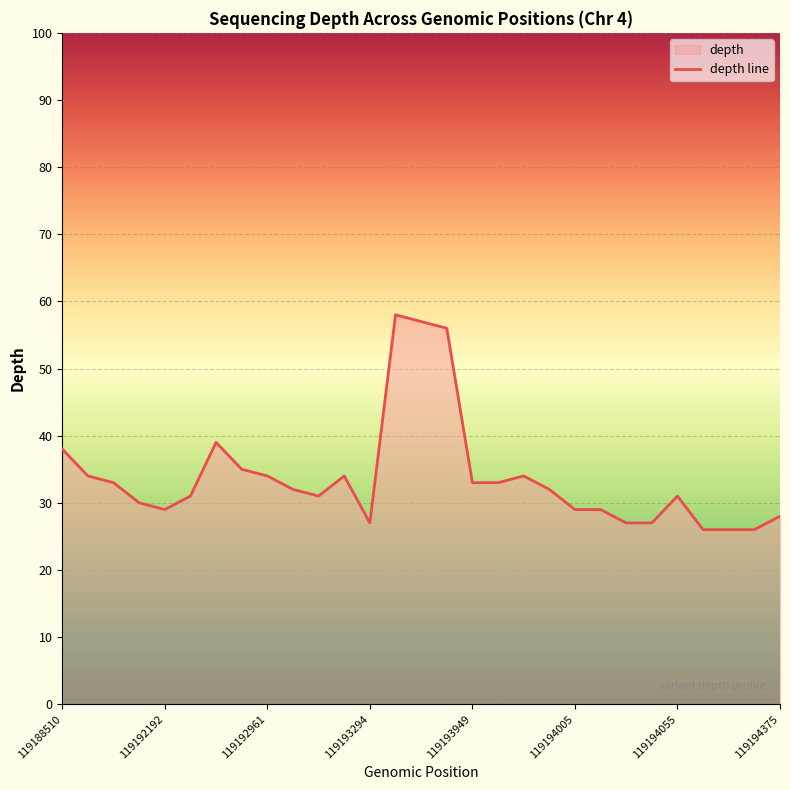

What is the smallest value displayed?

26